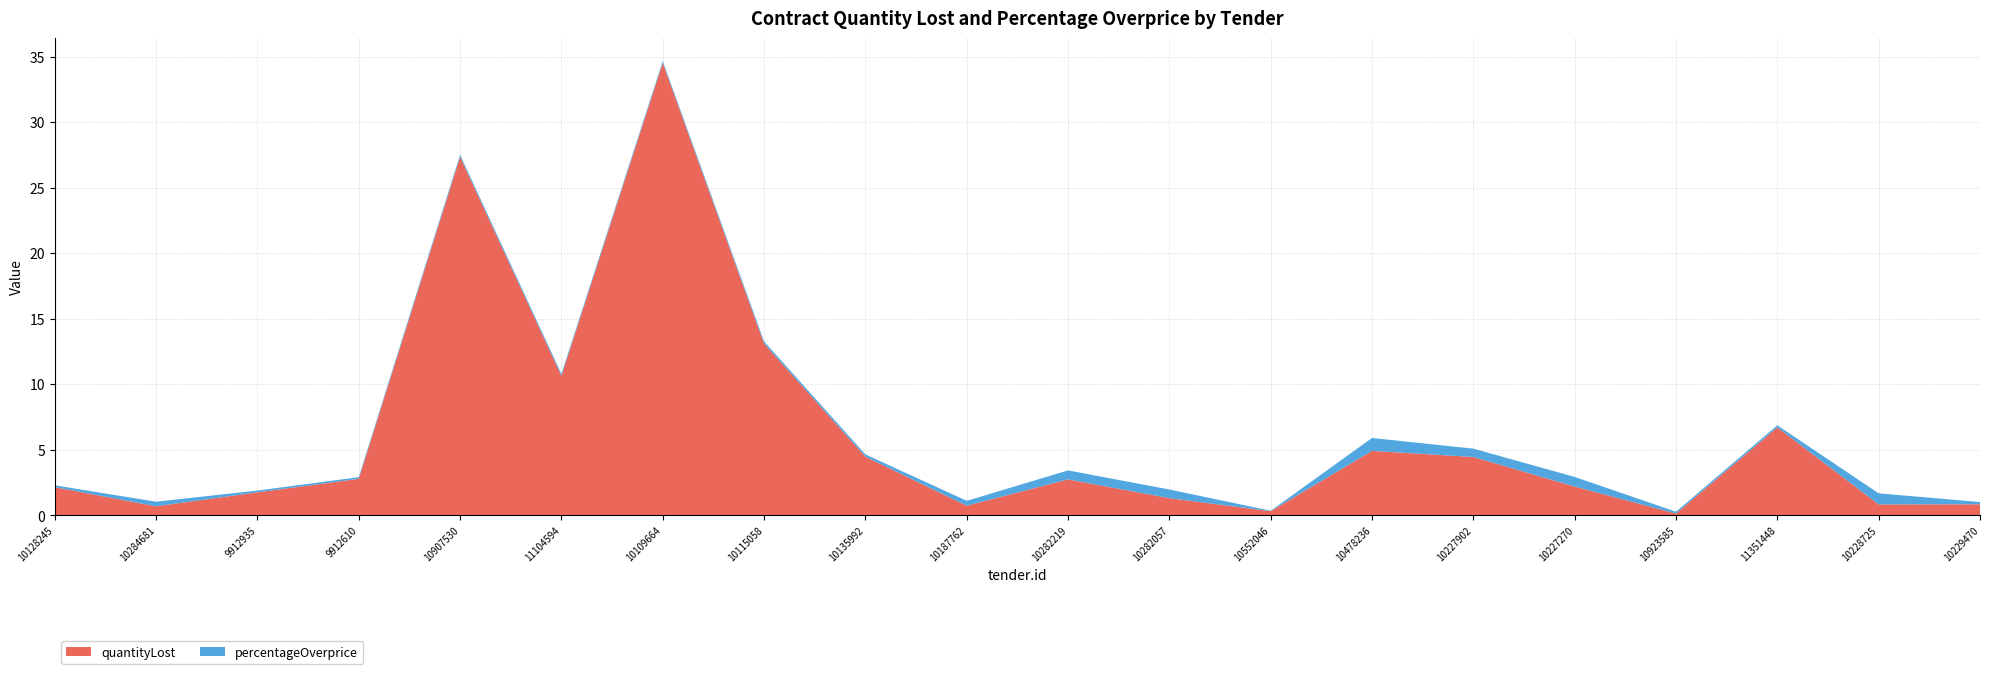

Reading right to left, list all the values displayed in this chart.

quantityLost: 0.9	0.8	6.7	0.1	2.2	4.5	4.9	0.3	1.3	2.8	0.7	4.5	13.1	34.5	10.7	27.4	2.8	1.8	0.7	2.2
percentageOverprice: 0.2	0.8	0.2	0.1	0.7	0.6	1.0	0.0	0.7	0.7	0.4	0.2	0.2	0.1	0.2	0.2	0.1	0.1	0.4	0.1